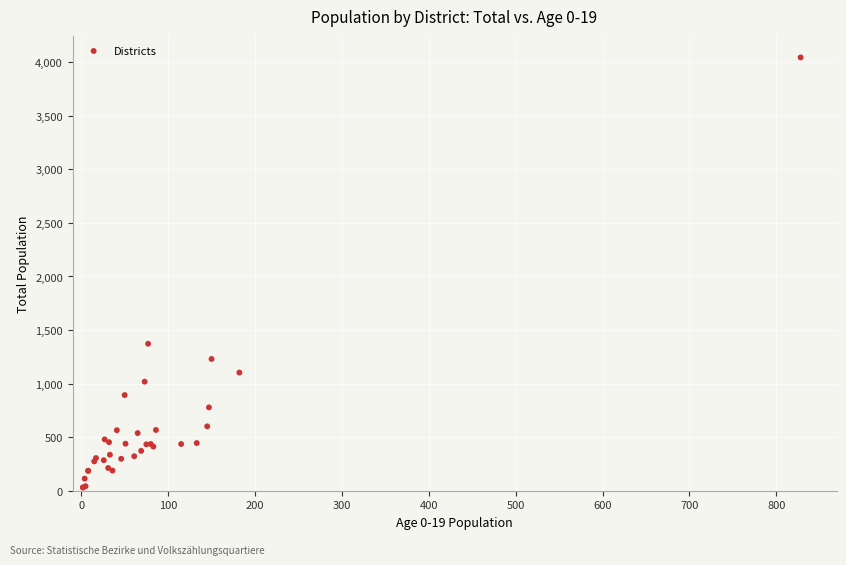

What Y value in the scatter plot is closest to 2037?

1372